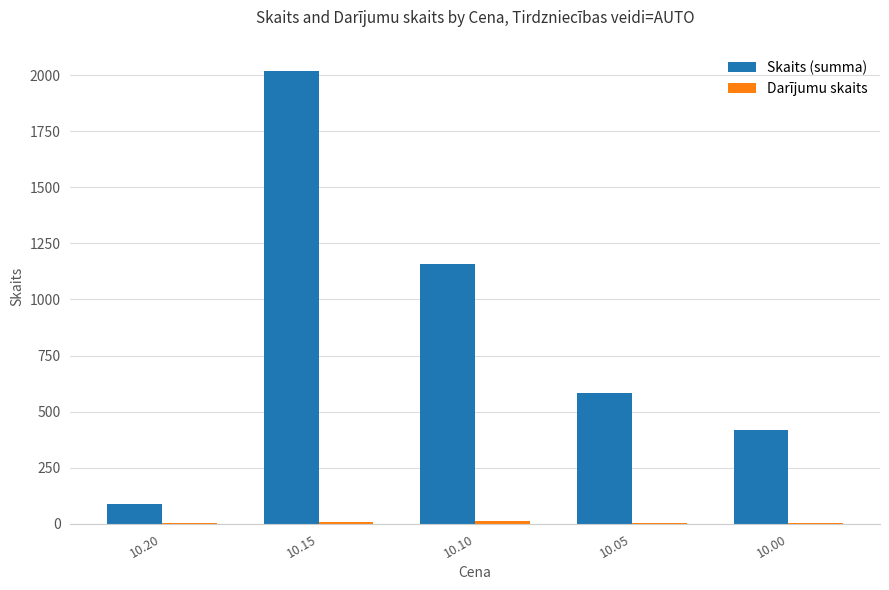

Which series changed the most between 10.15 and 10.10?

Skaits (summa)